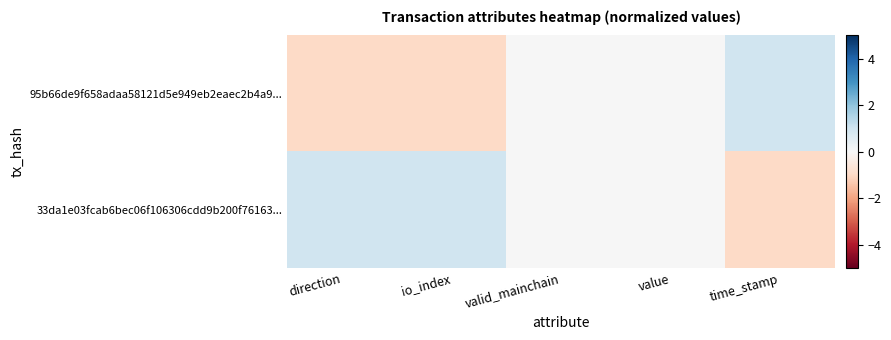

Which label corresponds to the largest value in the chart?

time_stamp